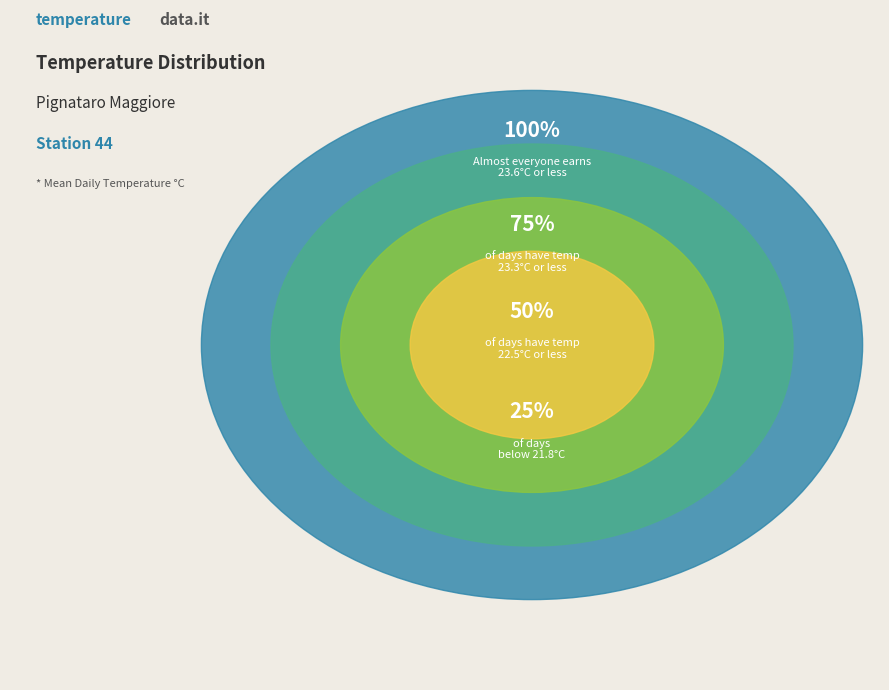

True or false: 2018-08-30 accounts for 30% of the total.

False